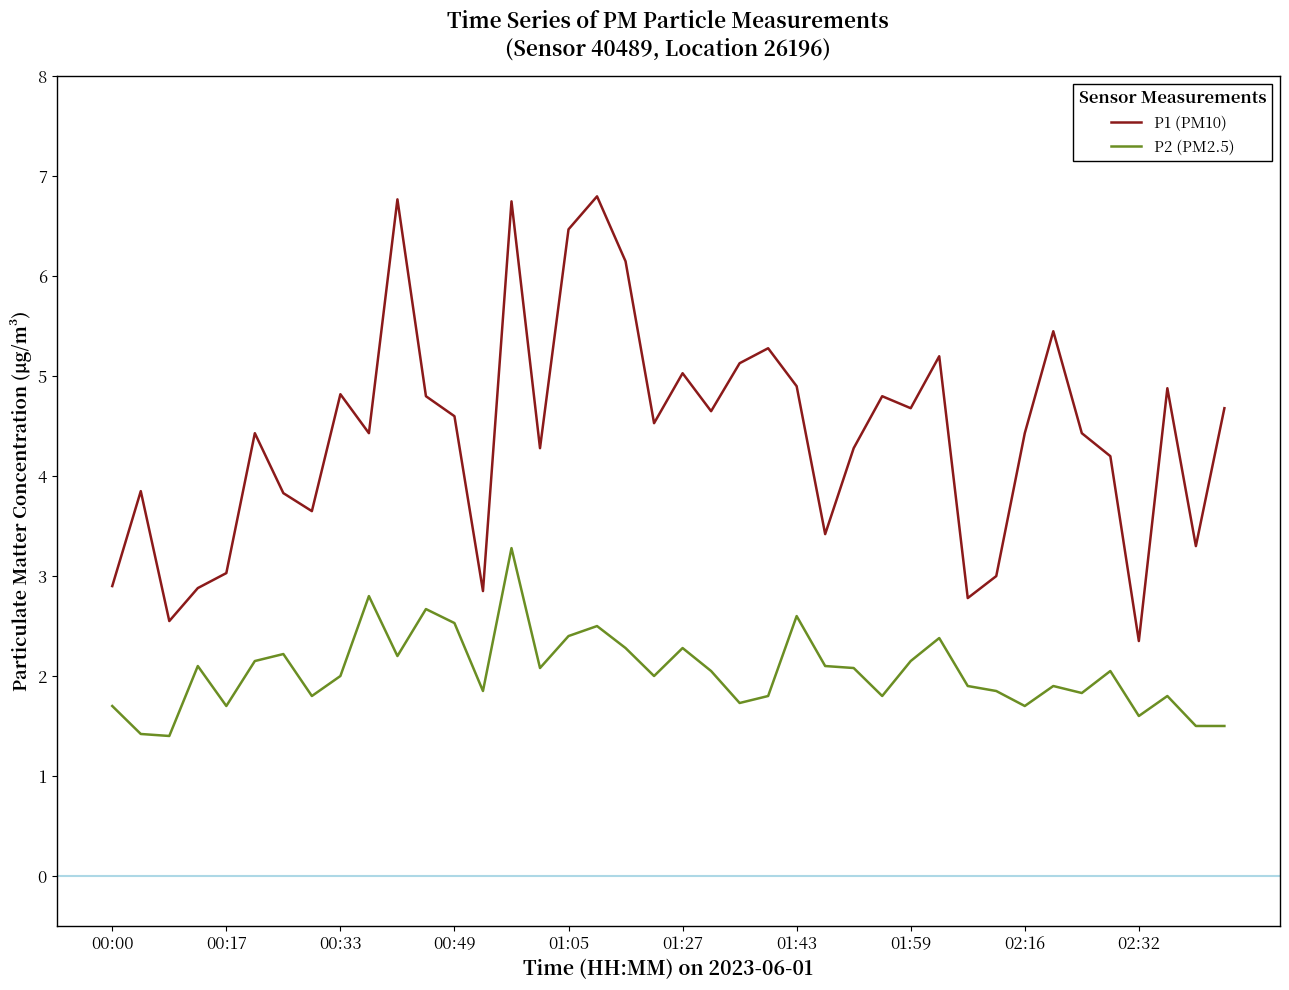

What is the minimum value shown in the chart?

1.4